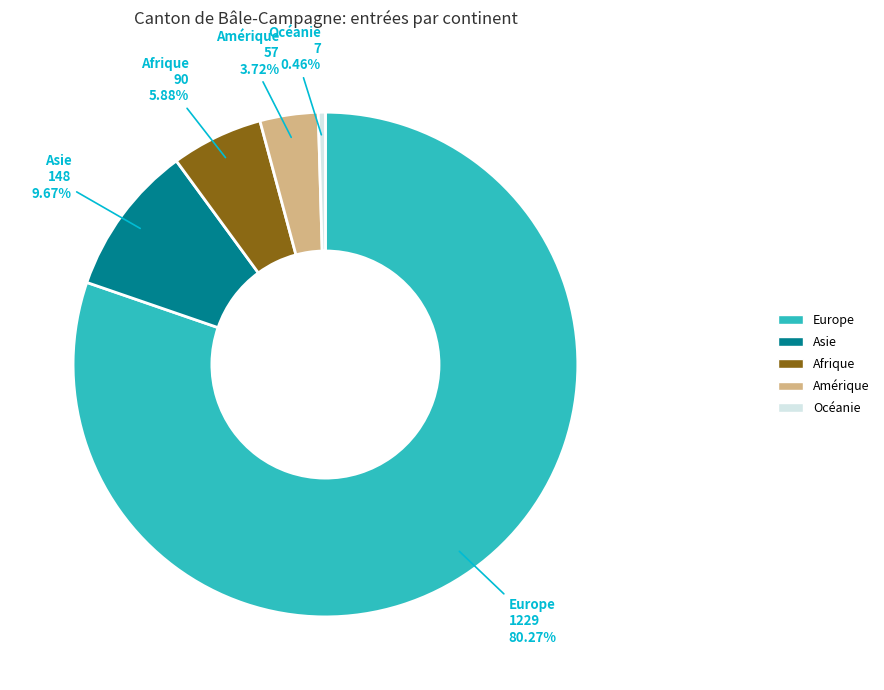

What is the ratio of the value at Océanie to the value at Amérique?

0.1